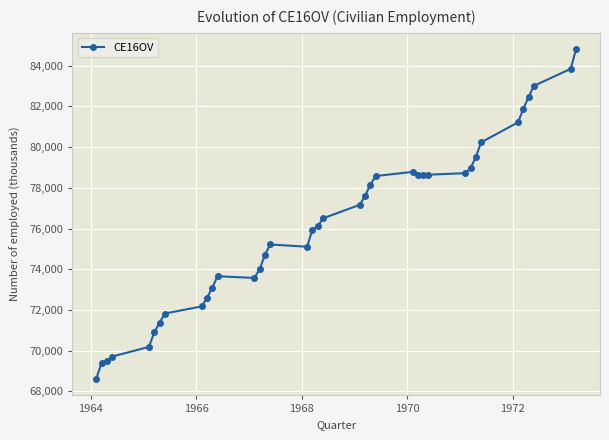

What is the minimum value shown in the chart?

68614